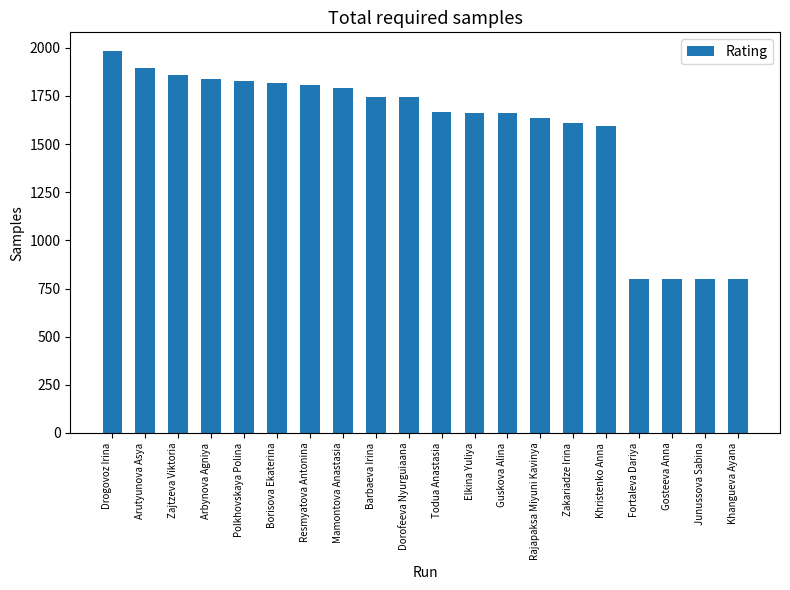

What is the average value?

1567